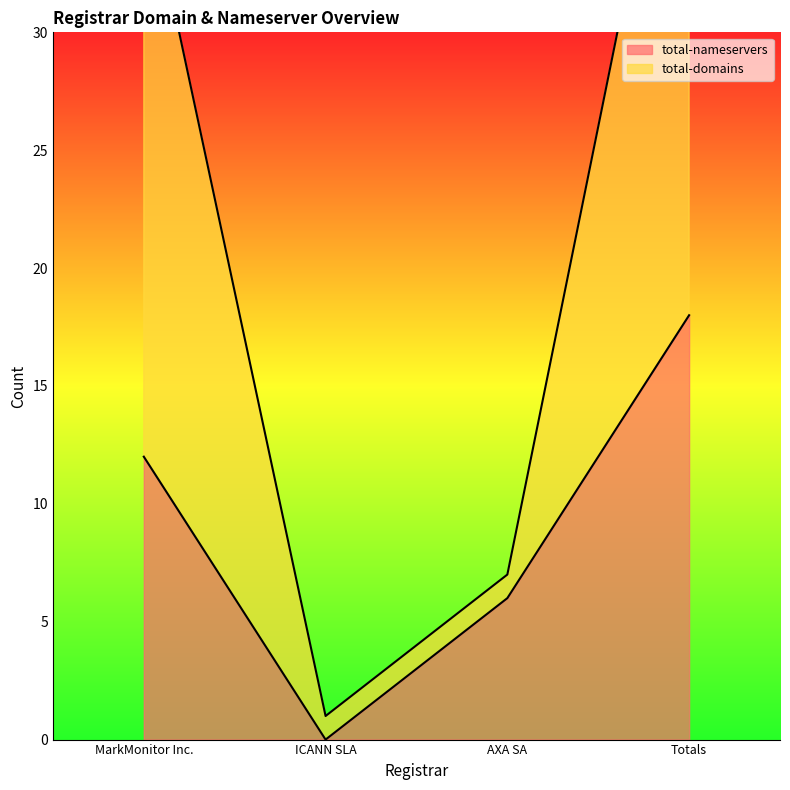

What is the average value of the total-domains series?

22